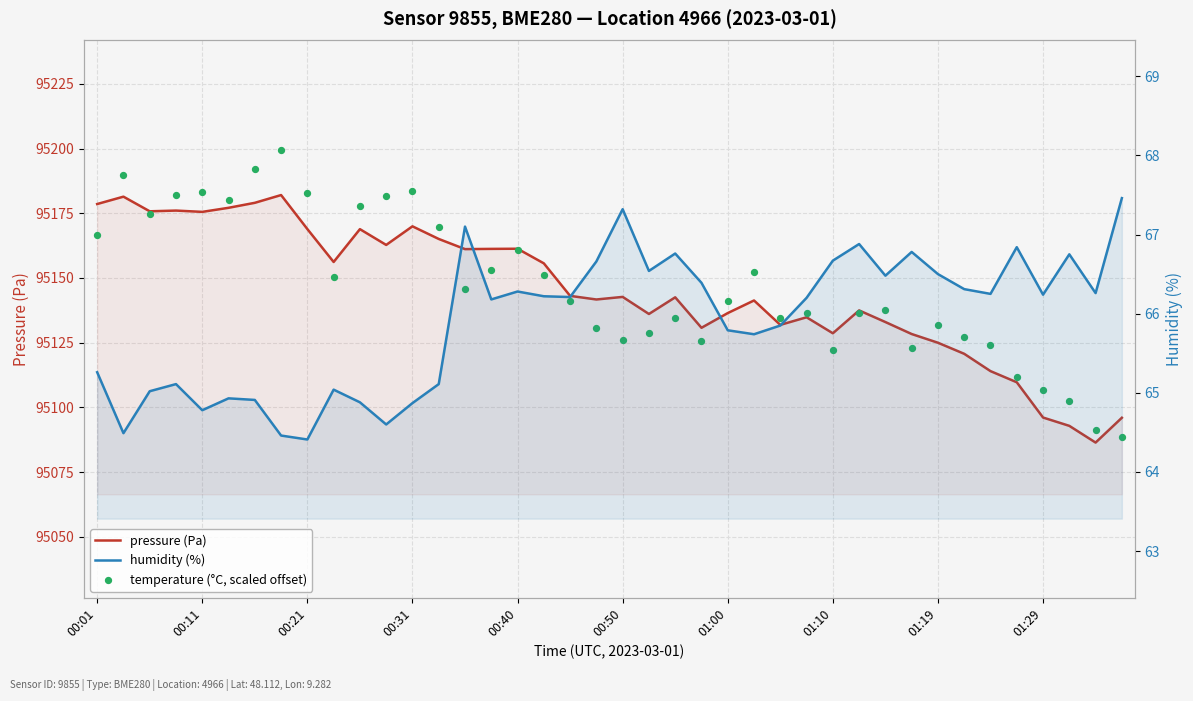

Is the value of pressure (Pa) at 38 greater than the value of temperature (°C, scaled) at 34?

No